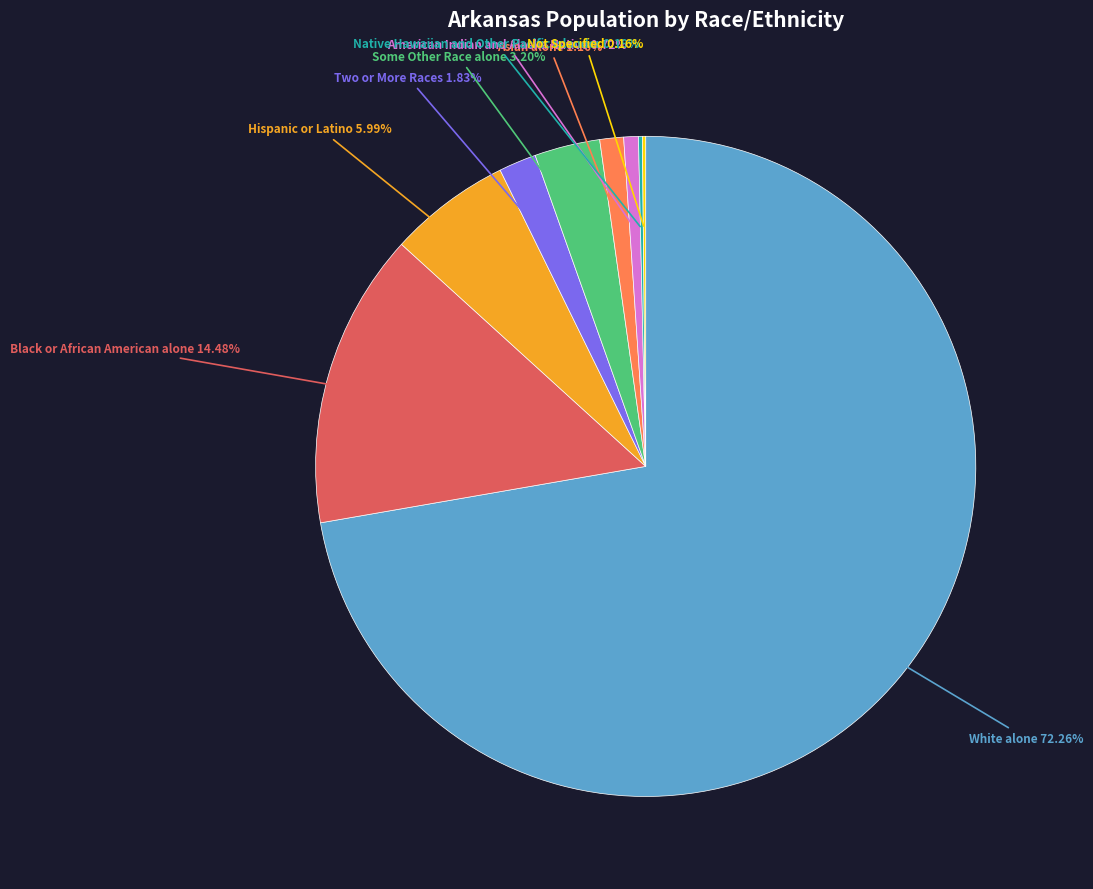

What is the total percentage of Asian alone and Native Hawaiian and Other Pacific Islander?

1.4%